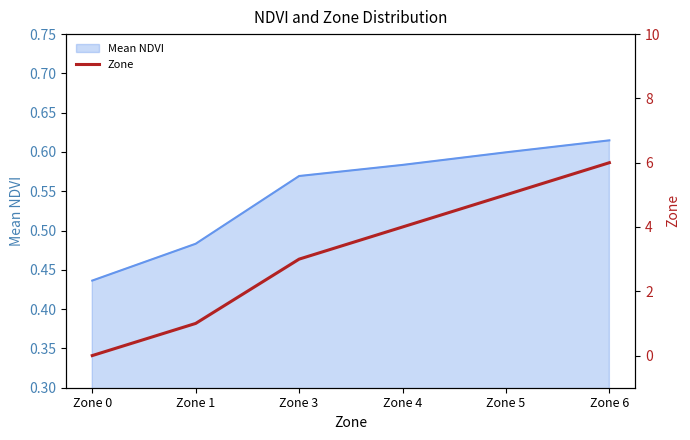

Does the chart display data point markers on the line(s)?

No